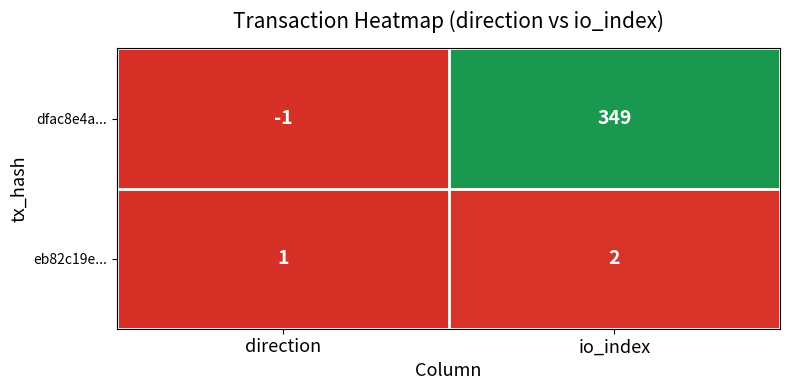

Reading right to left, list all the values displayed in this chart.

dfac8e4a...: io_index=349	direction=-1
eb82c19e...: io_index=2	direction=1